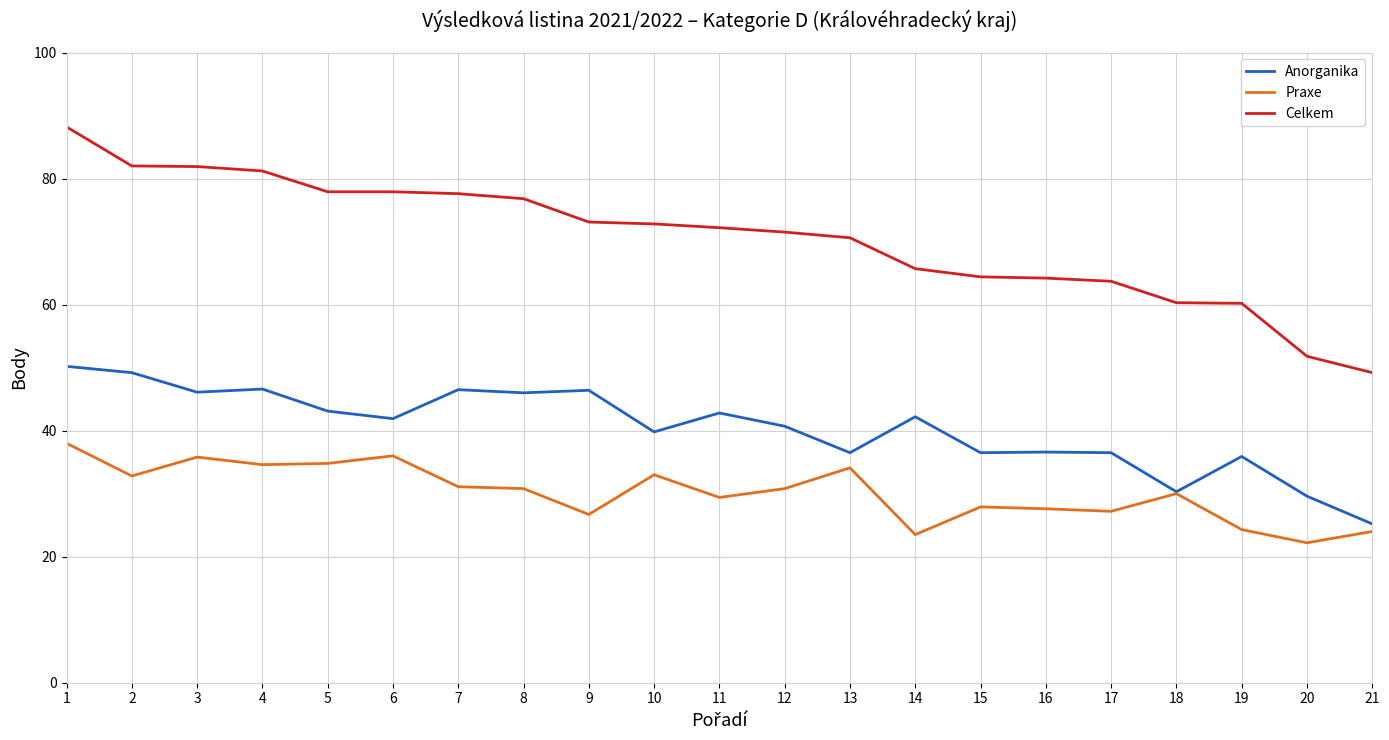

True or false: Praxe and Celkem intersect in this chart.

False